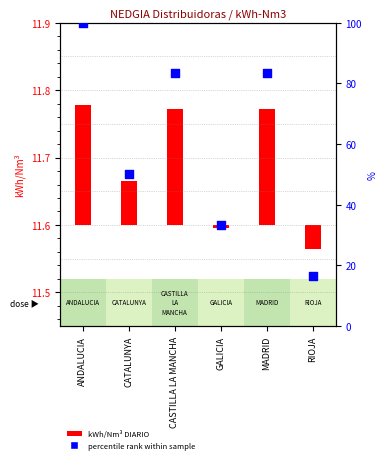

Between RIOJA and ANDALUCIA, which is larger?

ANDALUCIA